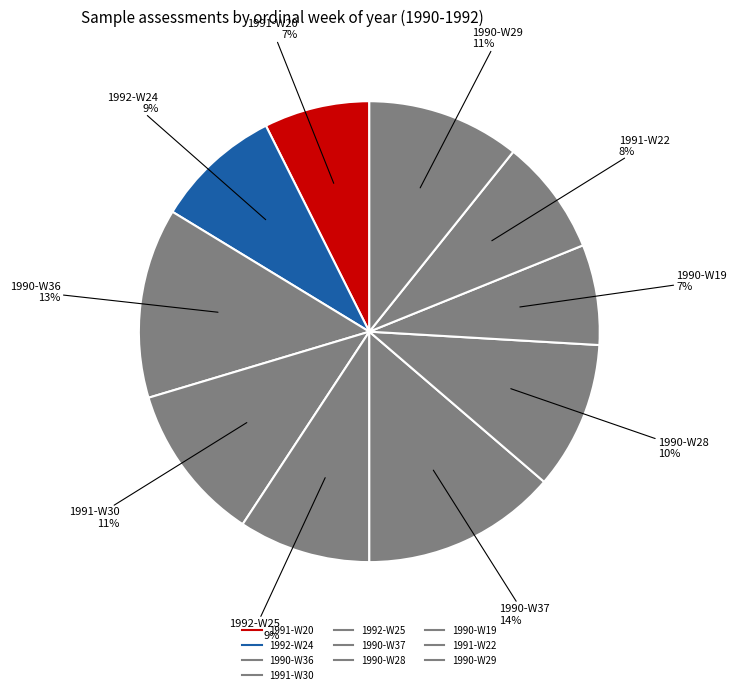

Rank the categories by value from lowest to highest.

1990-W19, 1991-W20, 1991-W22, 1992-W24, 1992-W25, 1990-W28, 1990-W29, 1991-W30, 1990-W36, 1990-W37